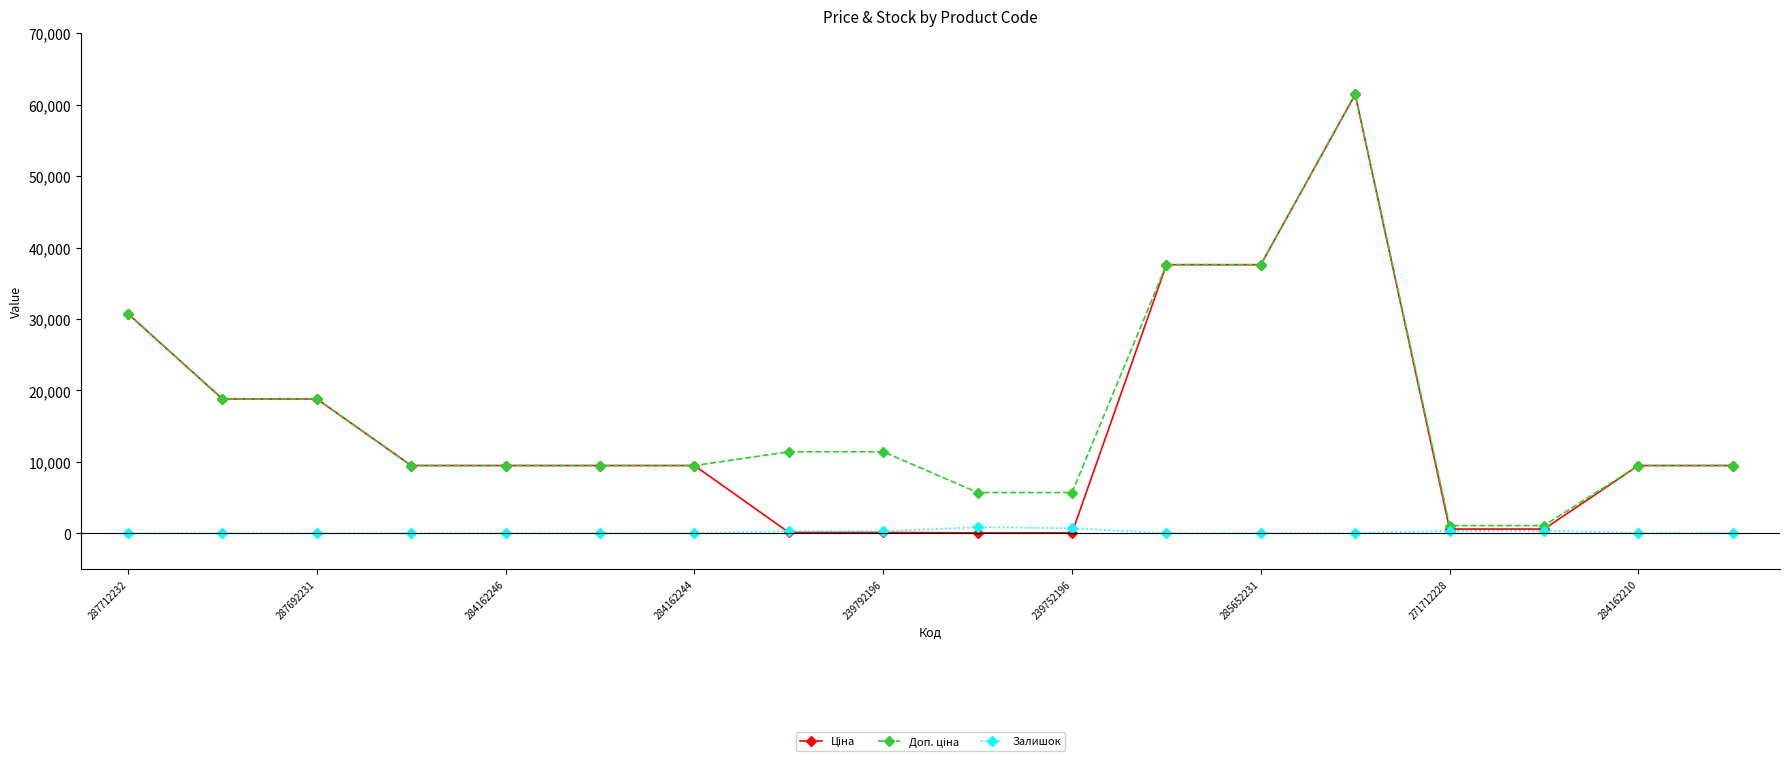

How many series are shown in this chart?

3